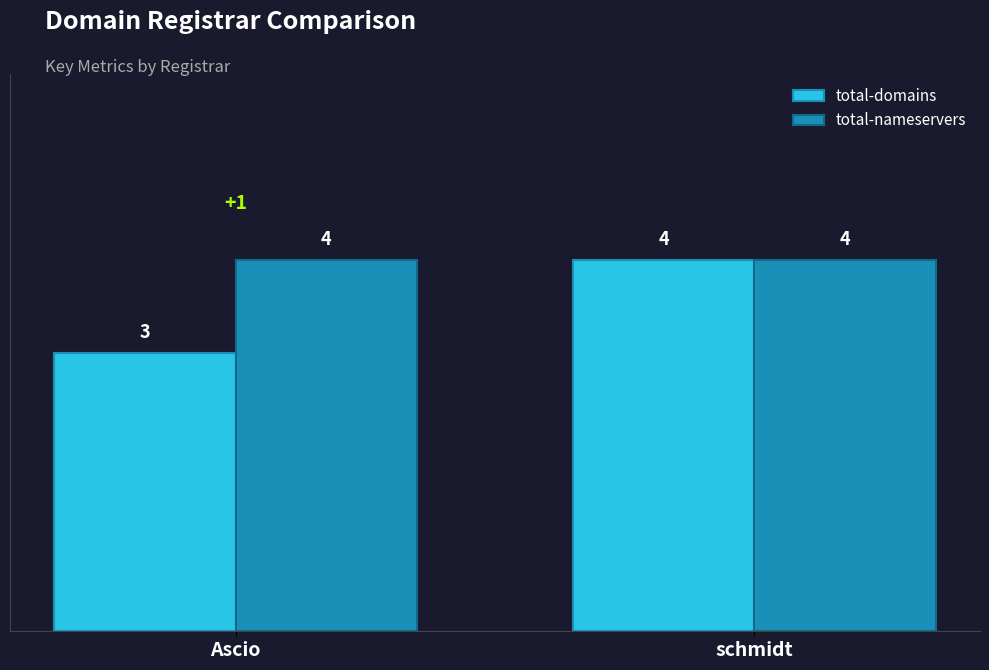

What is the sum of the total-domains values at Ascio and schmidt?

7